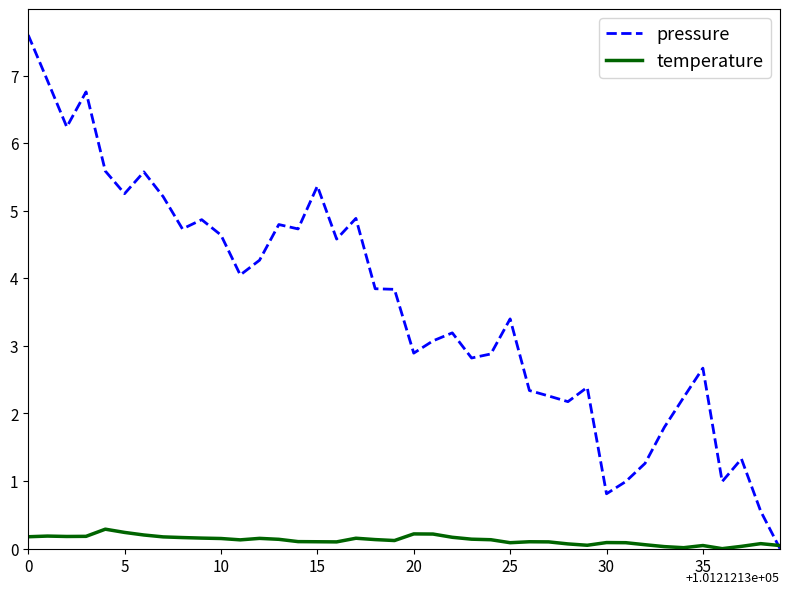

What is the maximum value for temperature?

0.3